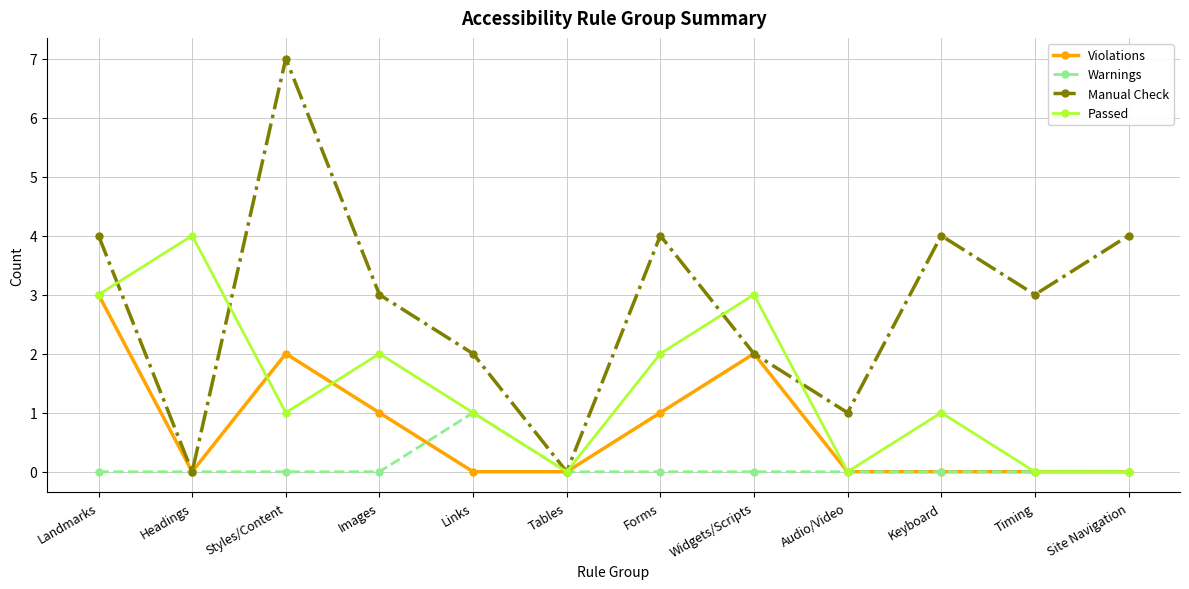

What are all the series names shown in the legend?

Violations, Warnings, Manual Check, Passed